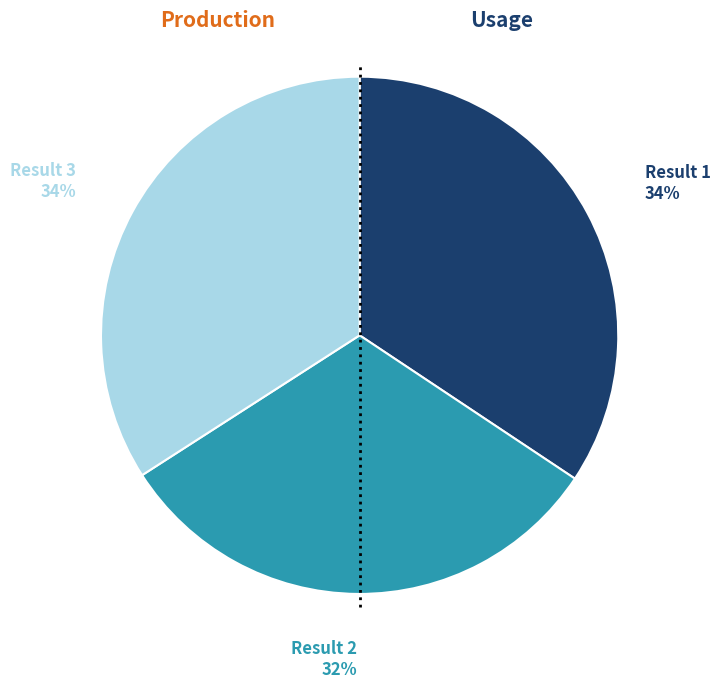

To the nearest percent, what is the average slice percentage?

33%